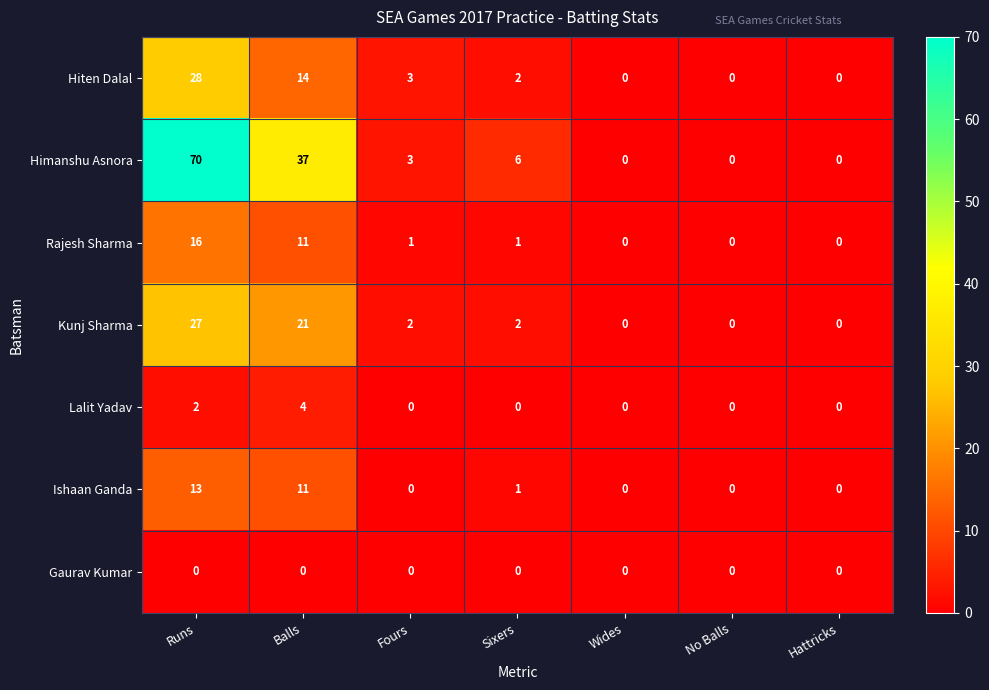

What is the difference between the maximum and minimum values in the Kunj Sharma series?

27